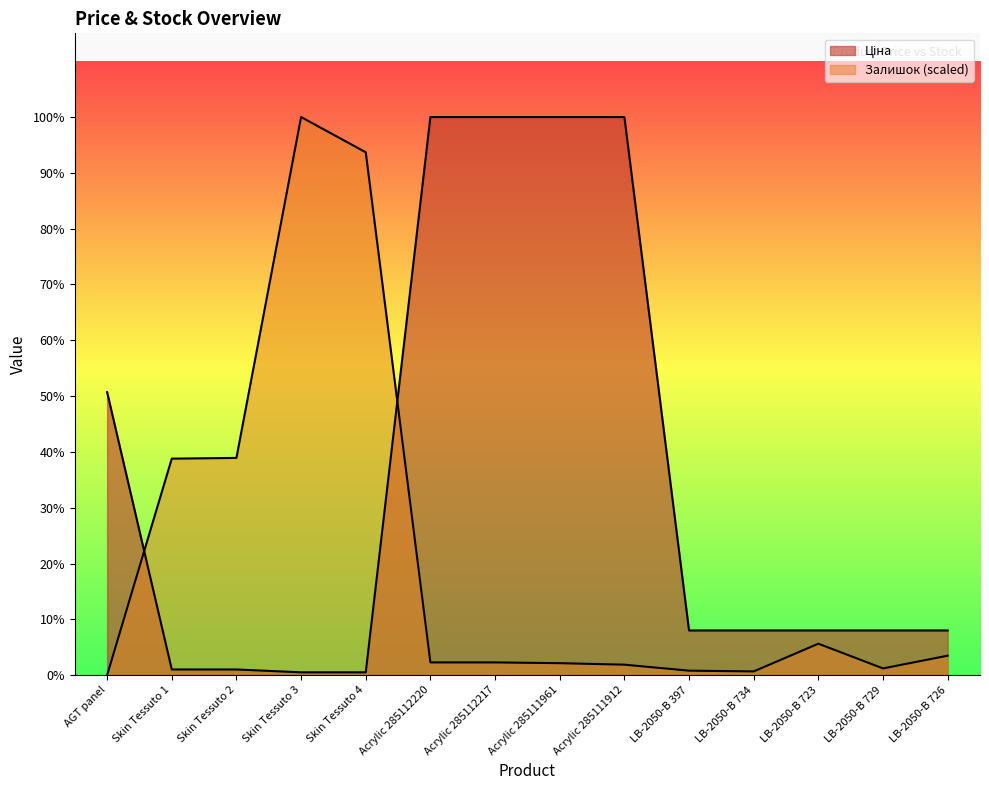

True or false: Ціна and Залишок cross at least once.

True